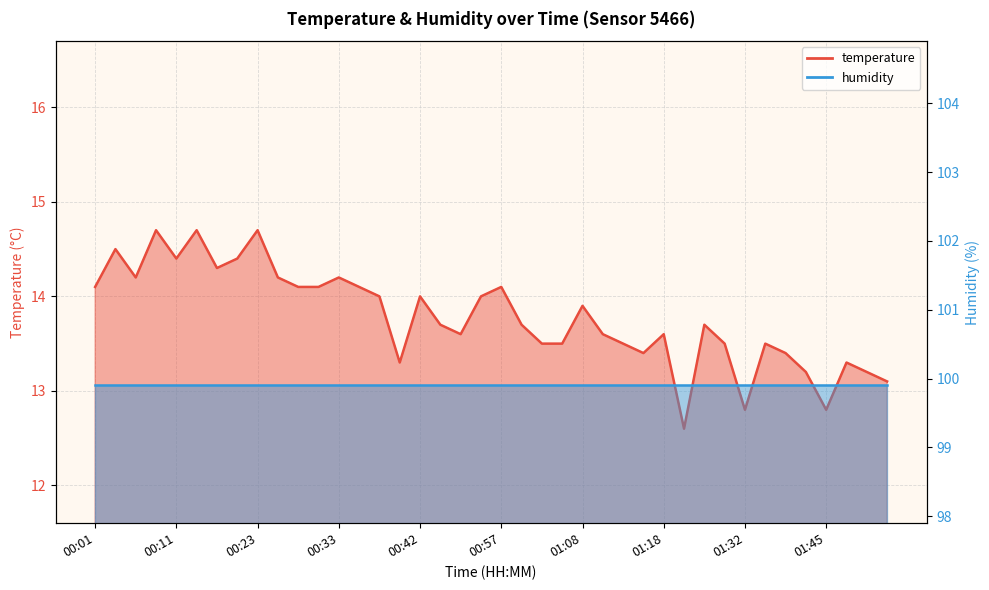

The chart shows a value of 24.4 at 00:52. True or false?

False